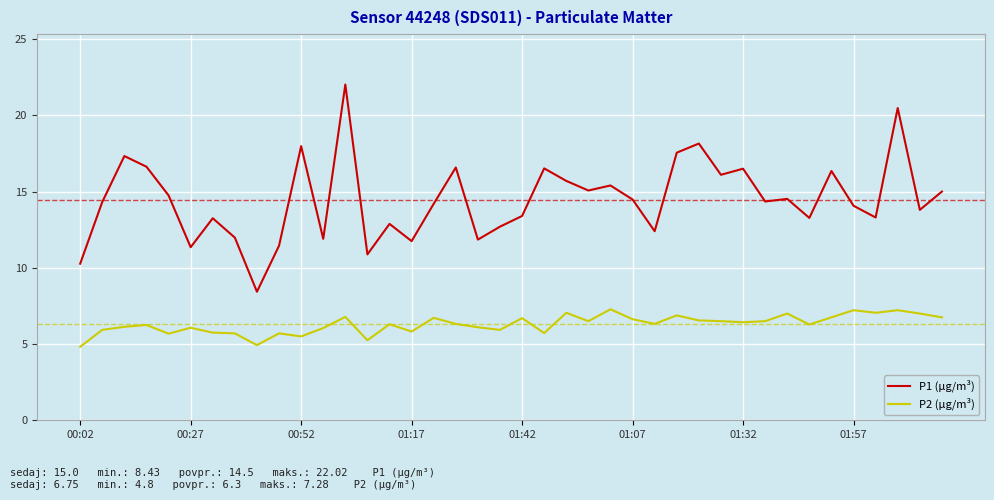

List the series in order of their peak value, lowest first.

P2 (µg/m³), P1 (µg/m³)